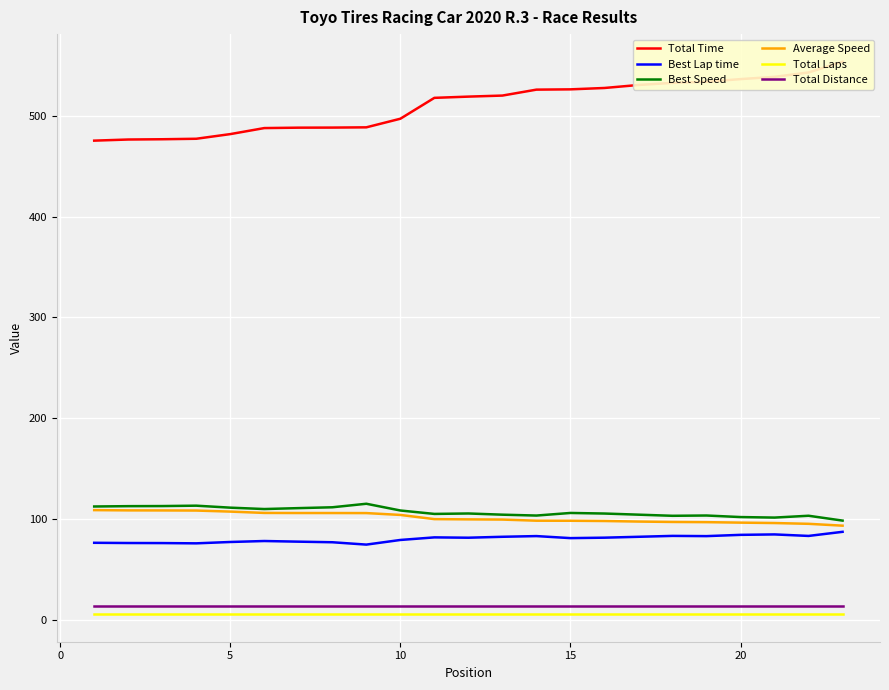

What is the minimum value for Average Speed?

93.7